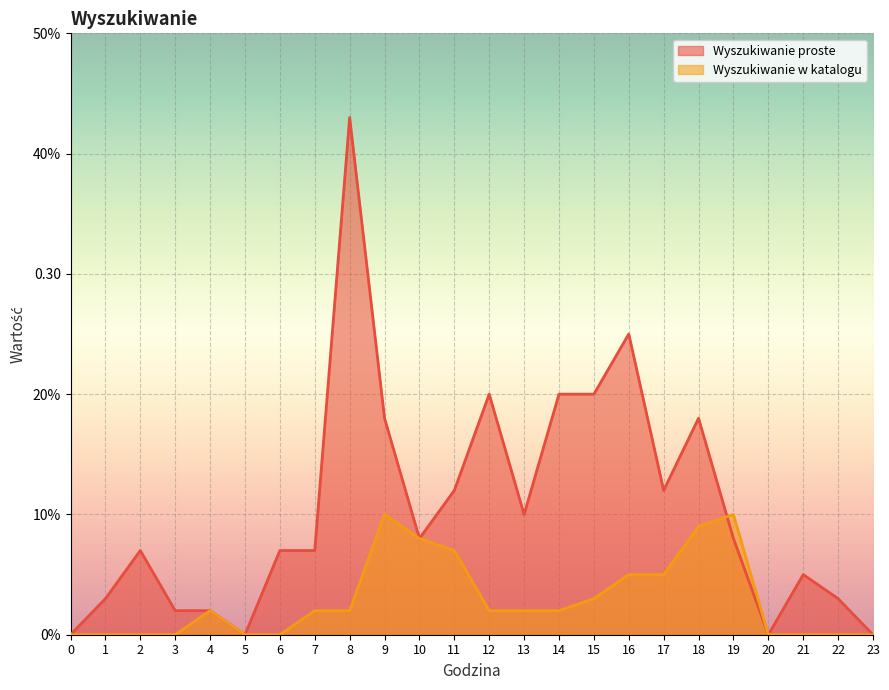

How many lines are shown in the chart?

2